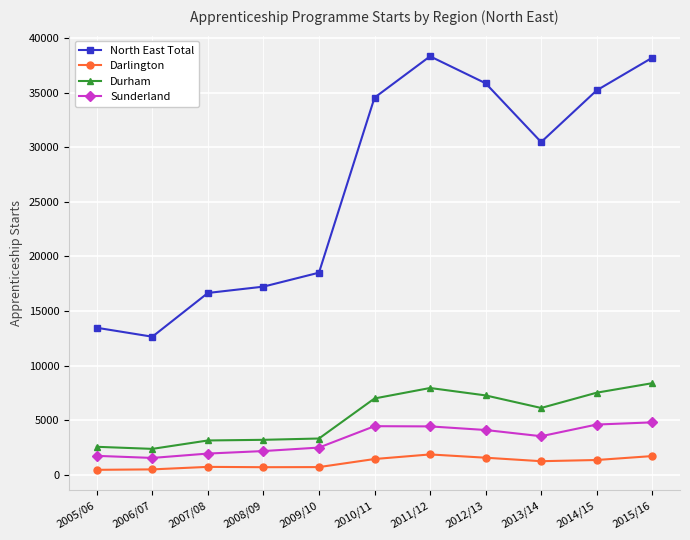

At 2014/15, list the series in order from largest to smallest.

North East Total, Durham, Sunderland, Darlington